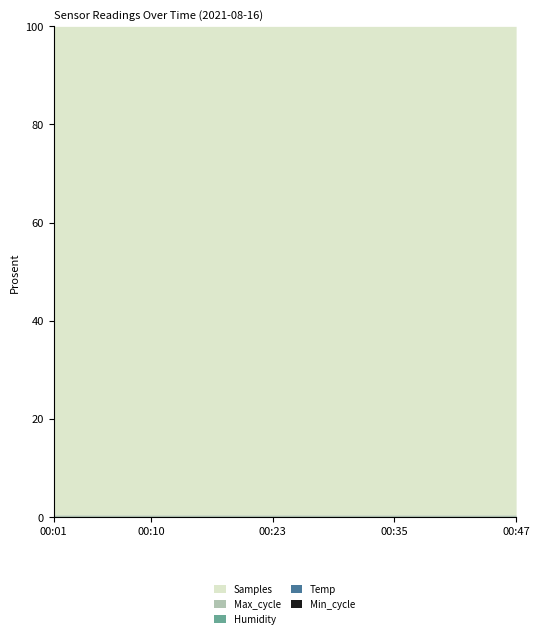

List the series in order of their peak value, lowest first.

Temp, Min_cycle, Humidity, Max_cycle, Samples